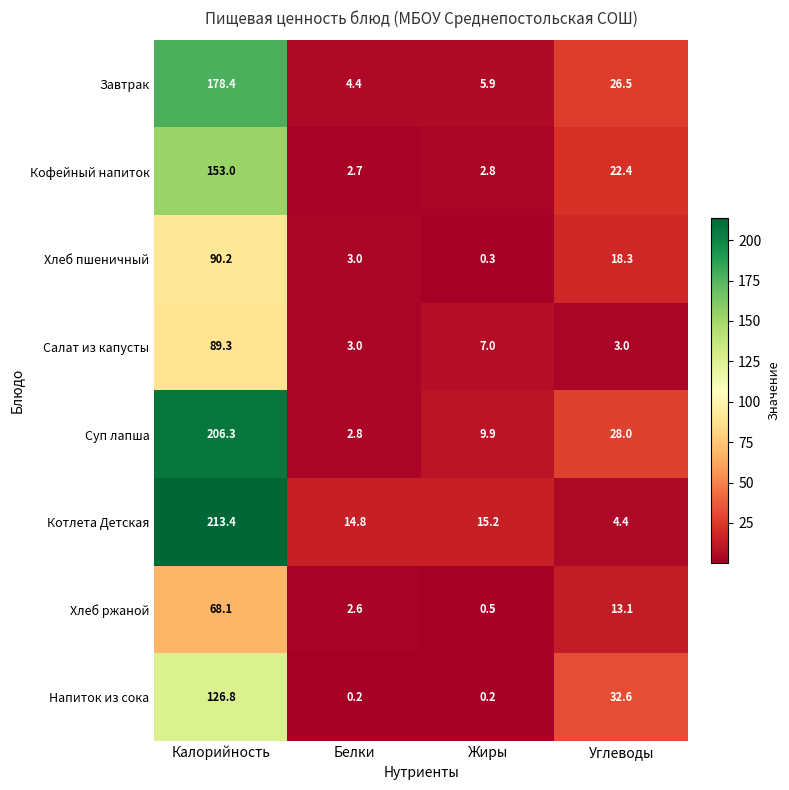

What is the spread (max minus min) of values at Калорийность?

145.3